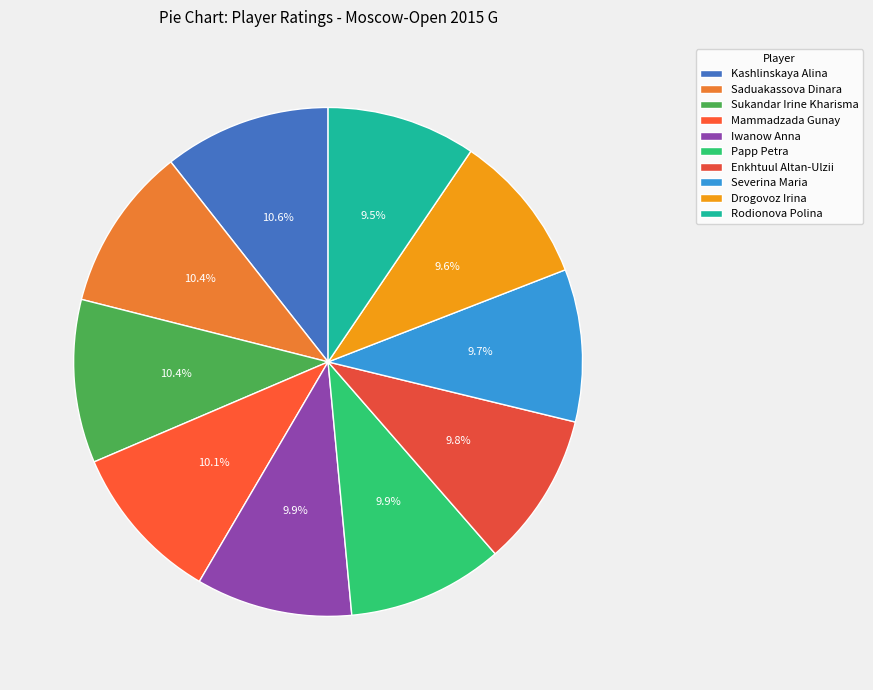

Combined, what portion of the pie is Papp Petra and Iwanow Anna?

19.8%